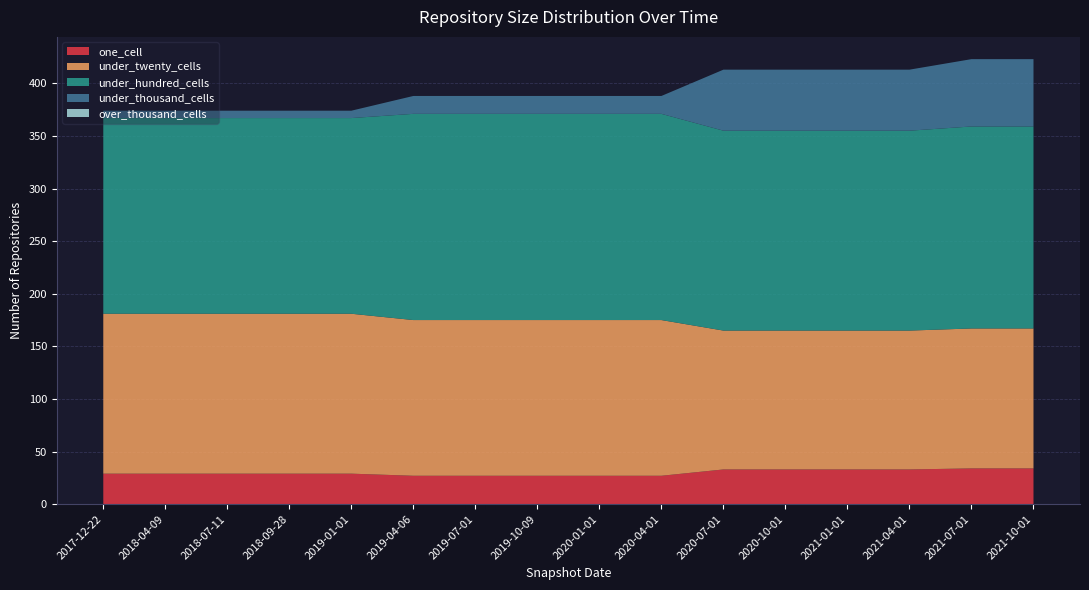

Reading left to right, transcribe all the data shown in this chart.

one_cell: 29	29	29	29	29	27	27	27	27	27	33	33	33	33	34	34
under_twenty_cells: 152	152	152	152	152	148	148	148	148	148	132	132	132	132	133	133
under_hundred_cells: 186	186	186	186	186	196	196	196	196	196	190	190	190	190	192	192
under_thousand_cells: 7	7	7	7	7	17	17	17	17	17	58	58	58	58	64	64
over_thousand_cells: 0	0	0	0	0	0	0	0	0	0	0	0	0	0	0	0